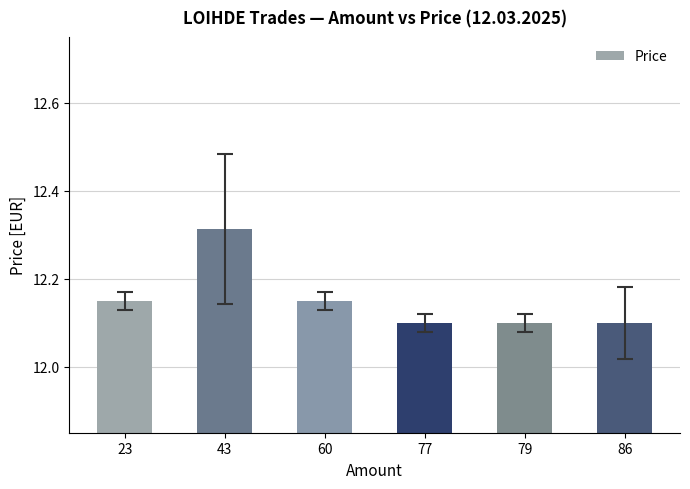

What is the smallest value displayed?

12.1